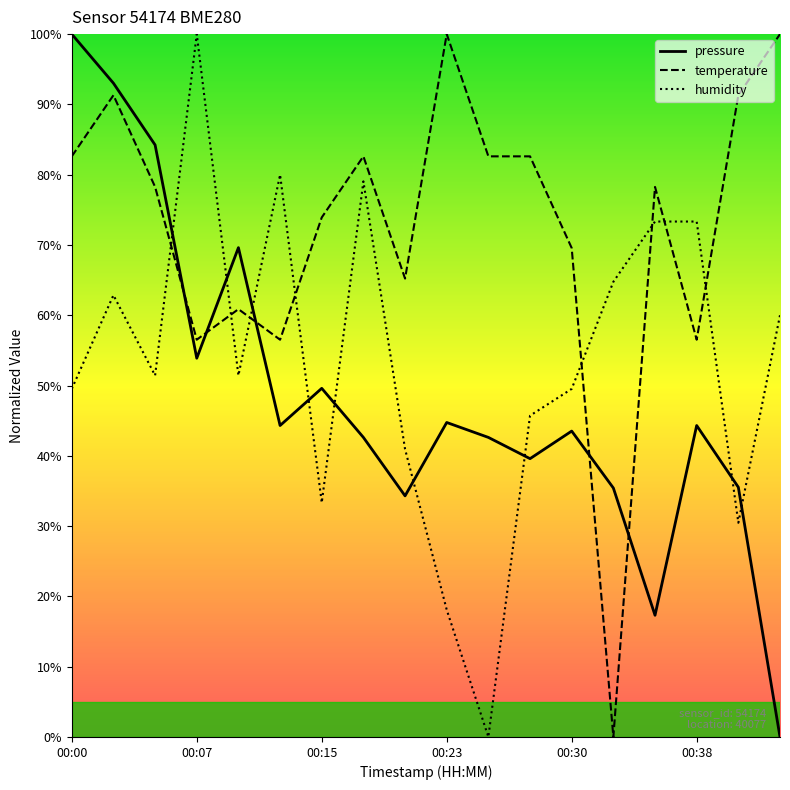

How many lines are shown in the chart?

3